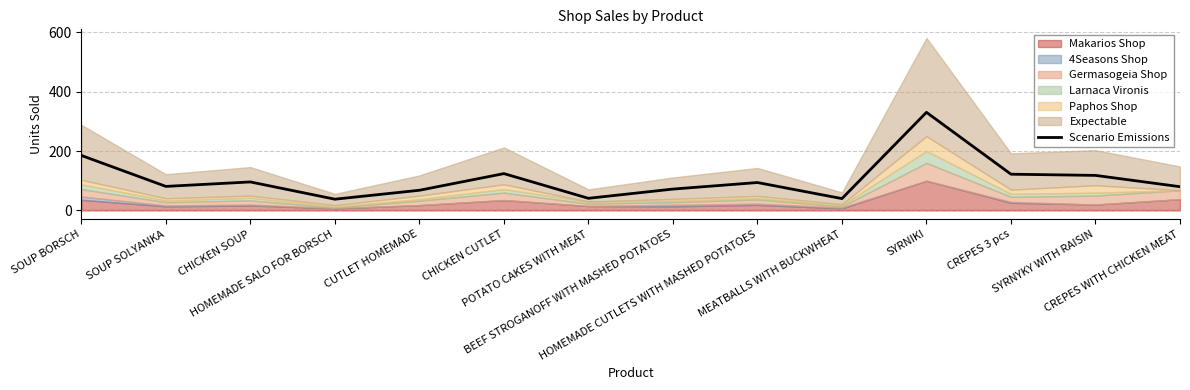

List the labels in order of value, smallest first.

HOMEMADE SALO FOR BORSCH, MEATBALLS WITH BUCKWHEAT, POTATO CAKES WITH MEAT, CUTLET HOMEMADE, BEEF STROGANOFF WITH MASHED POTATOES, CREPES WITH CHICKEN MEAT, SOUP SOLYANKA, HOMEMADE CUTLETS WITH MASHED POTATOES, CHICKEN SOUP, SYRNYKY WITH RAISIN, CREPES 3 pcs, CHICKEN CUTLET, SOUP BORSCH, SYRNIKI